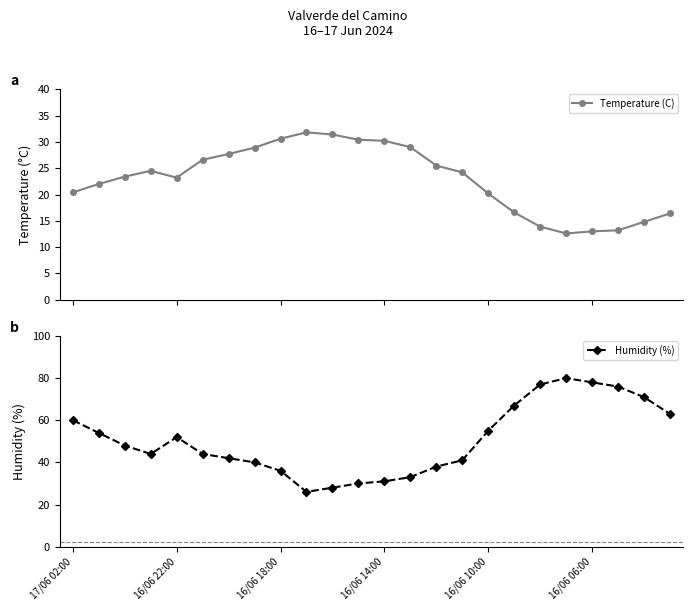

What is the difference between the Temperature (C) values at 22 and 9?

17.0